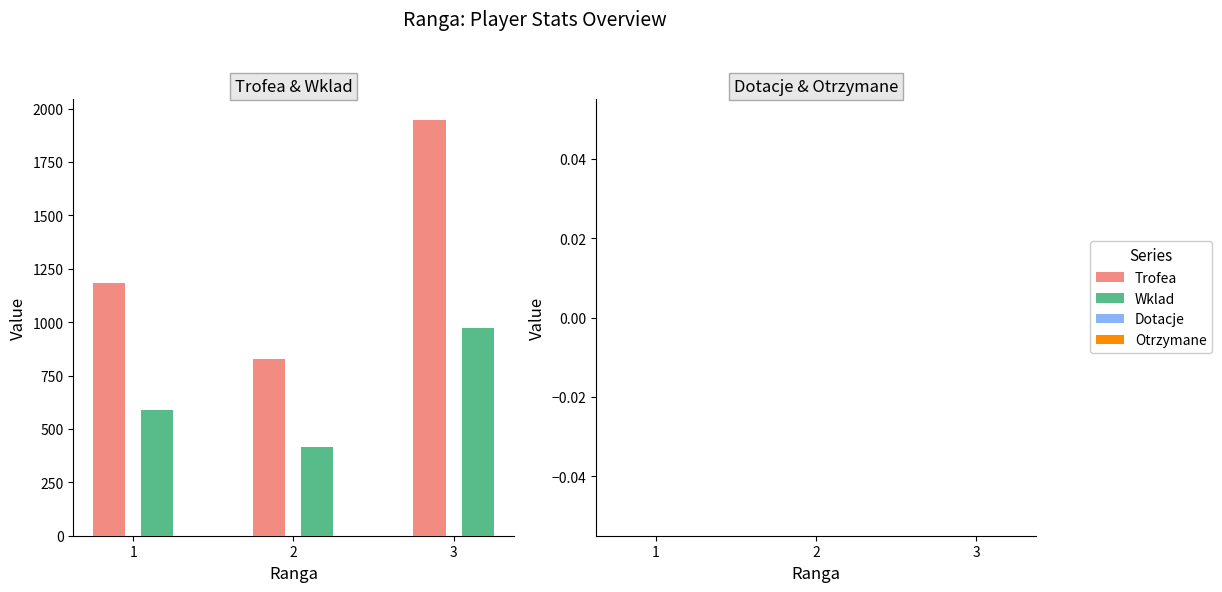

List the labels in order of Trofea value, smallest first.

2, 1, 3